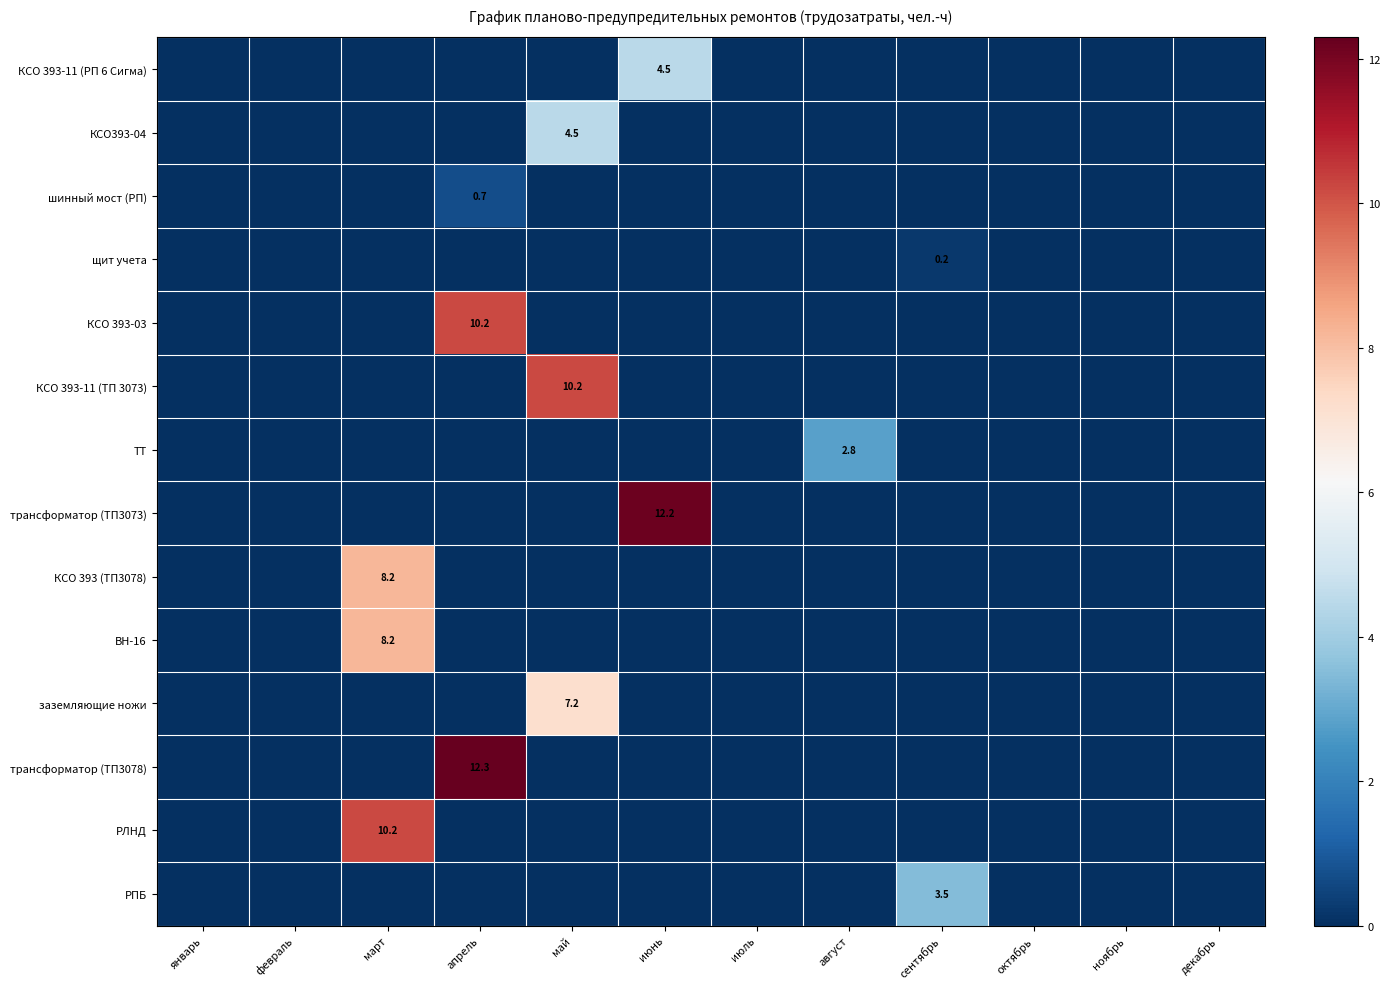

Is it true that ТТ equals 1.5 at август?

False